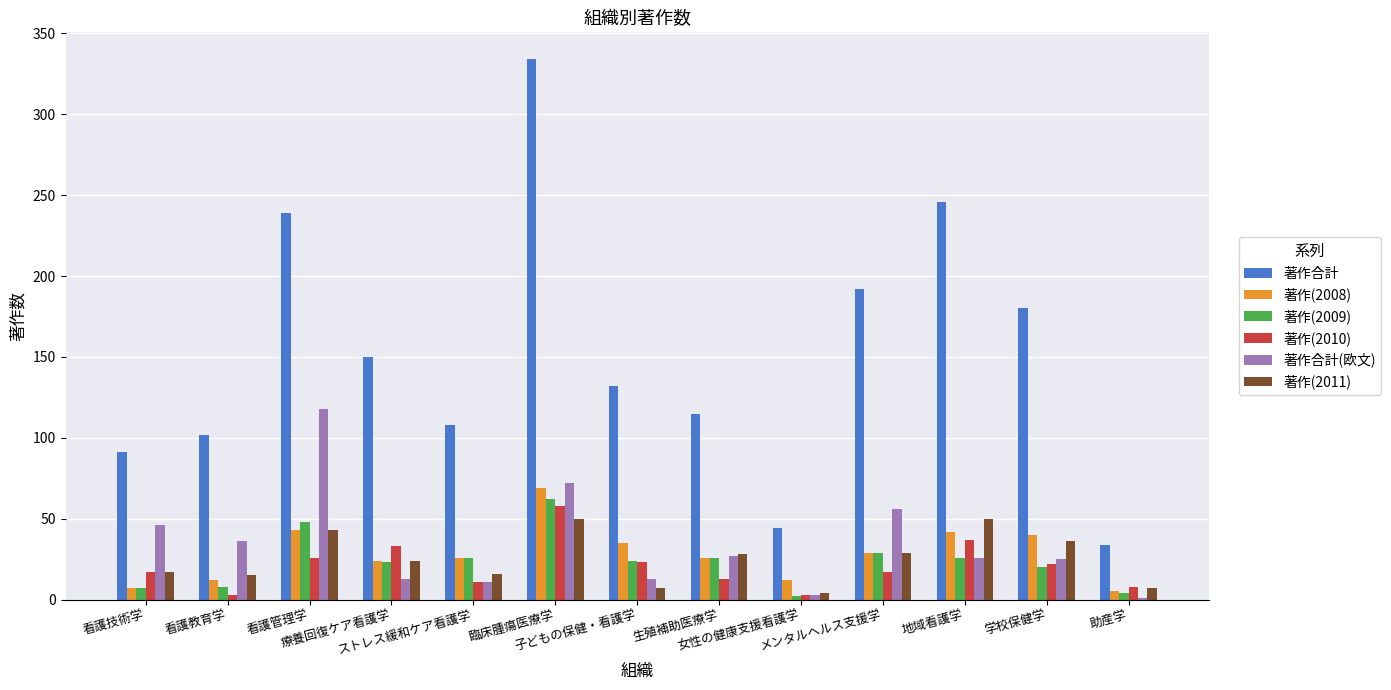

Which series has the largest total across all categories?

著作合計